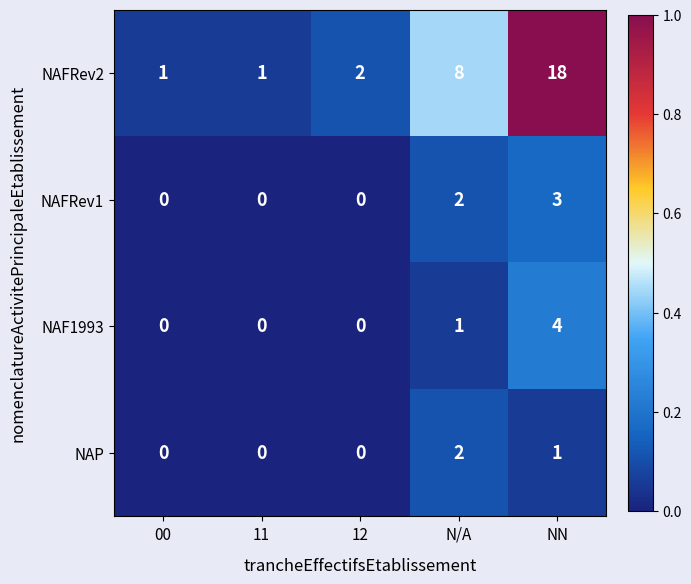

True or false: NAP has a value of 0 at 00.

True